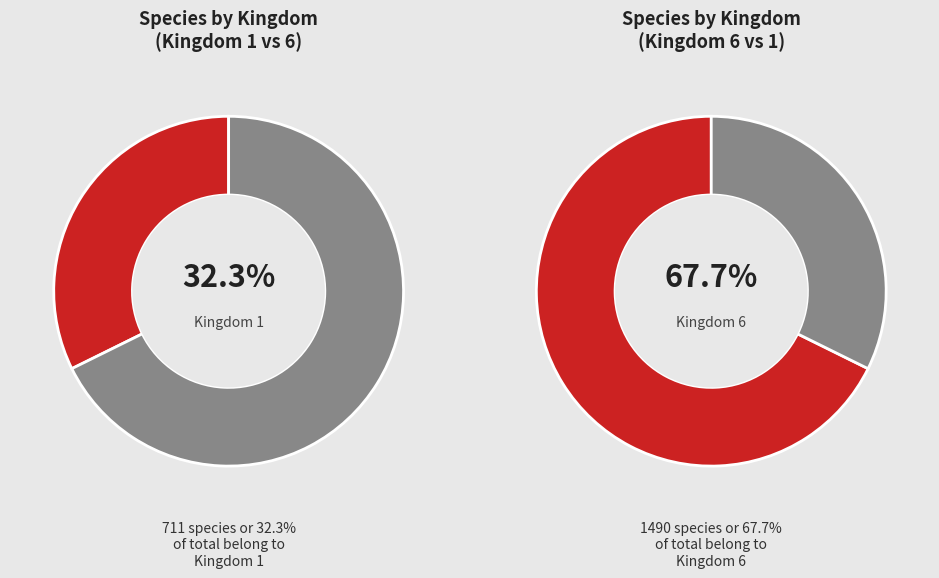

Does kingdom_1 represent more than half of the total?

No